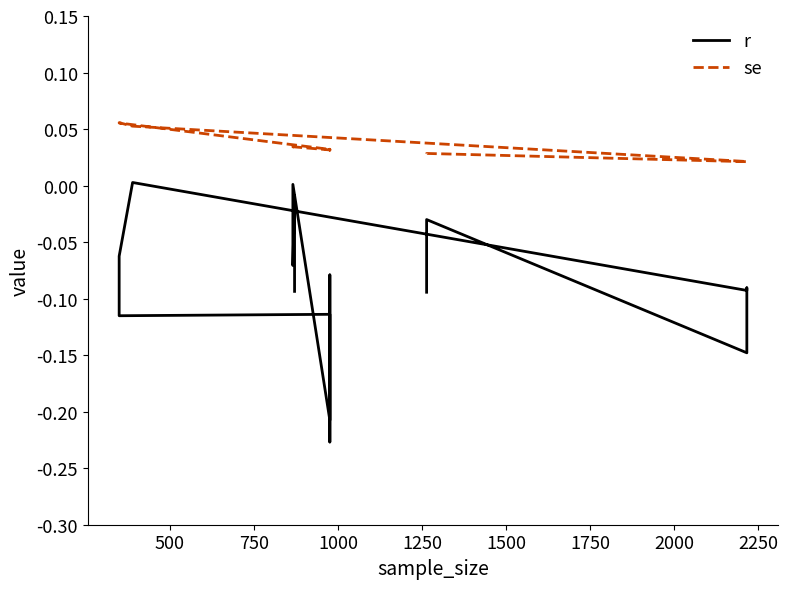

What is the approximate value of r at 1500?

-0.1